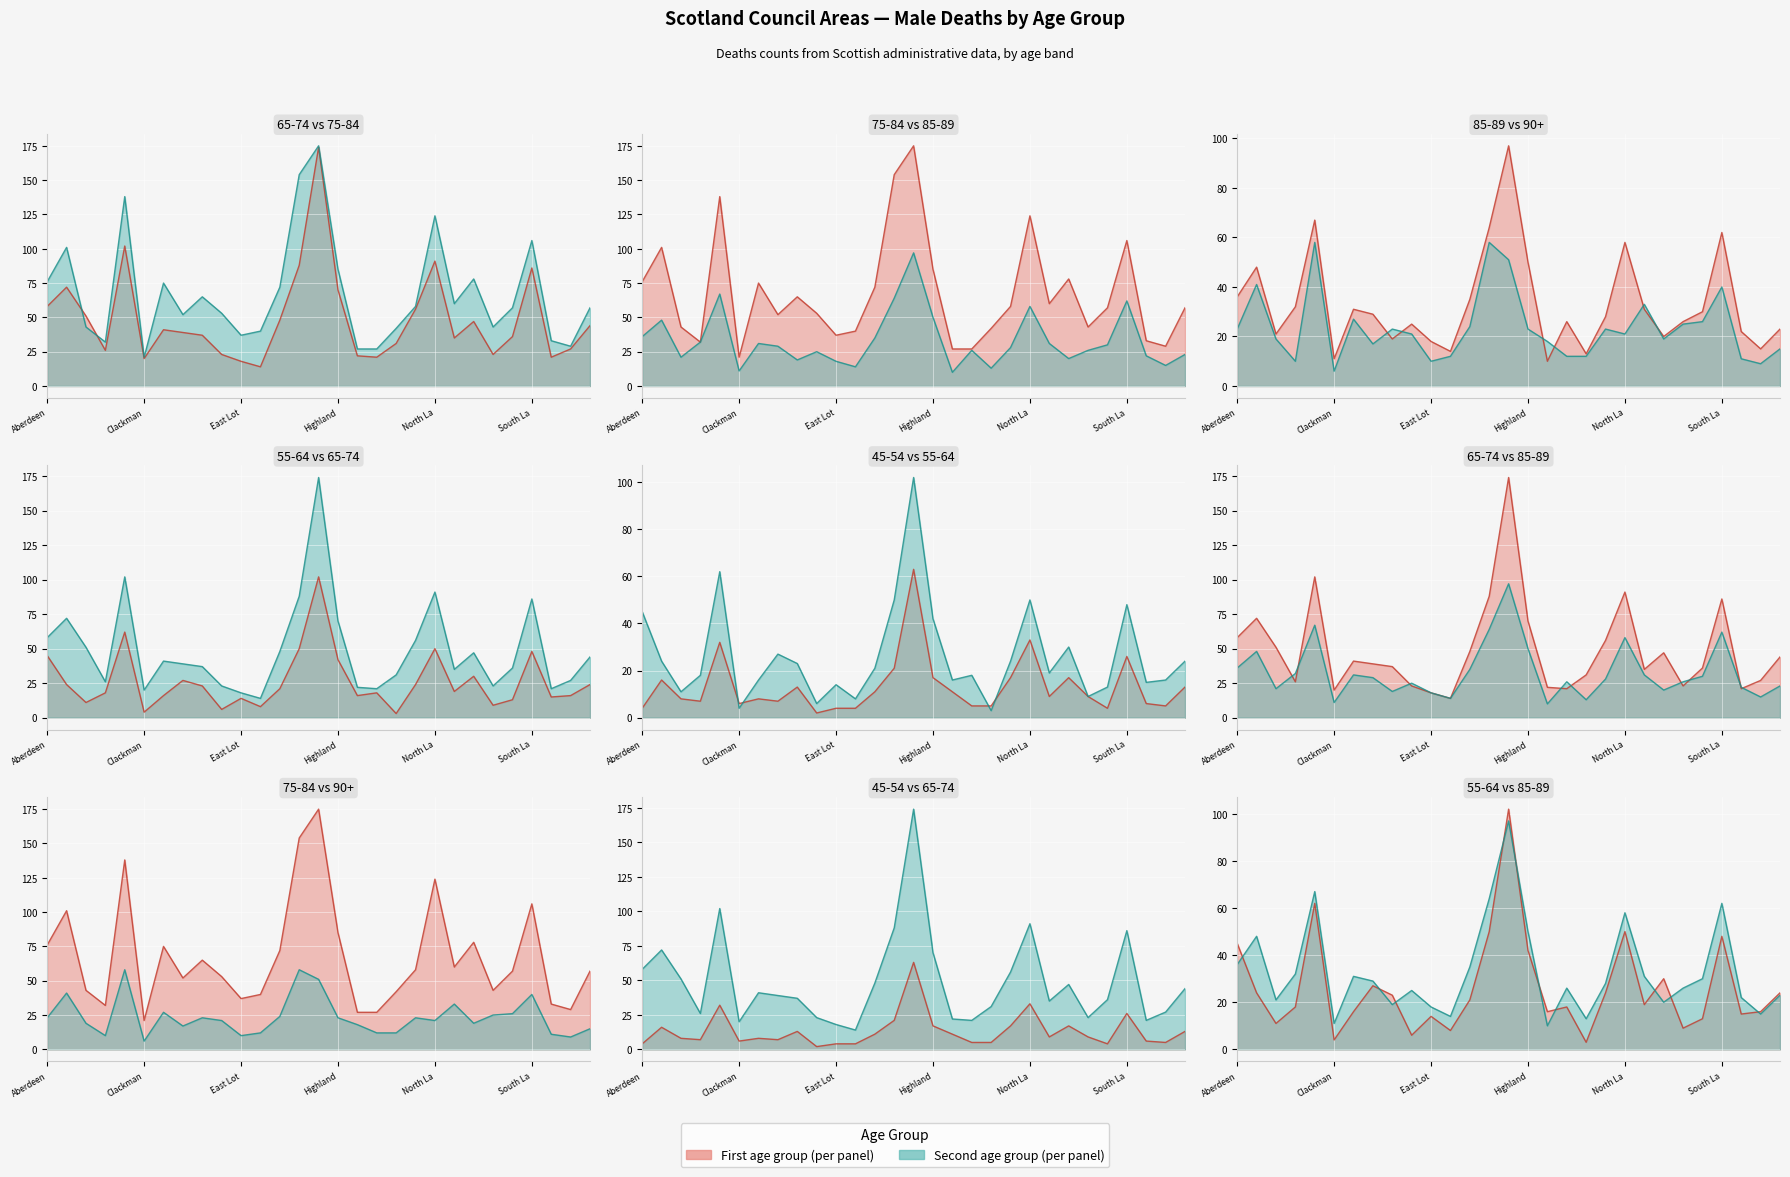

How many data points in Males 65-74 are above 39?

14